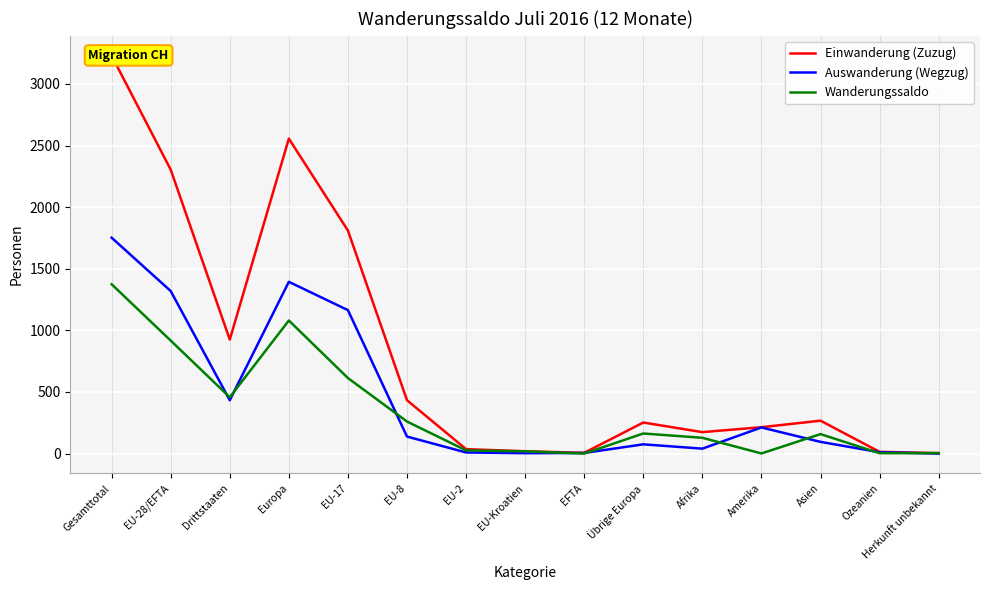

What position from the right is Asien?

3